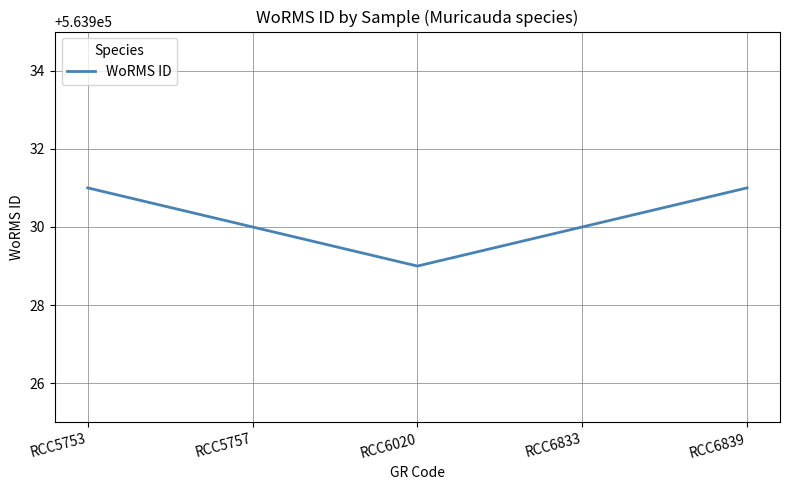

What is the difference between the maximum and minimum values?

2